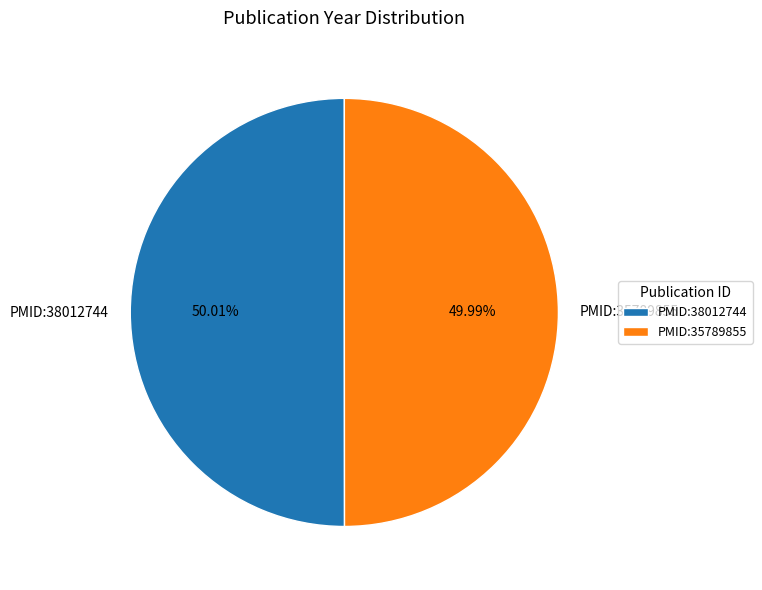

Is it true that PMID:35789855 is 40% of the pie?

False